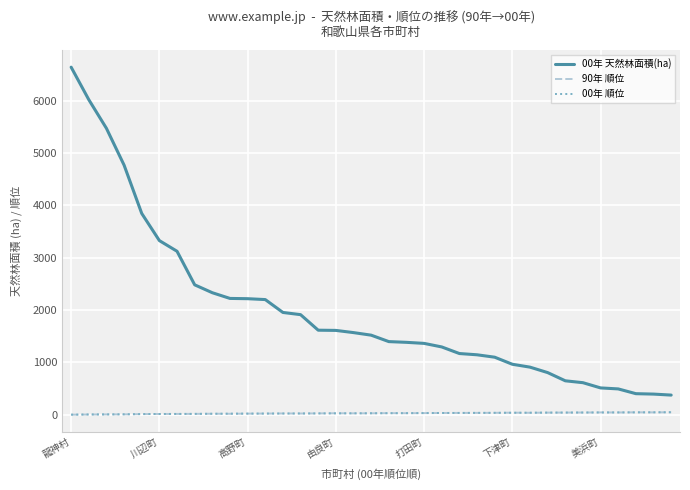

Which series has the largest total across all categories?

00年 天然林面積(ha)